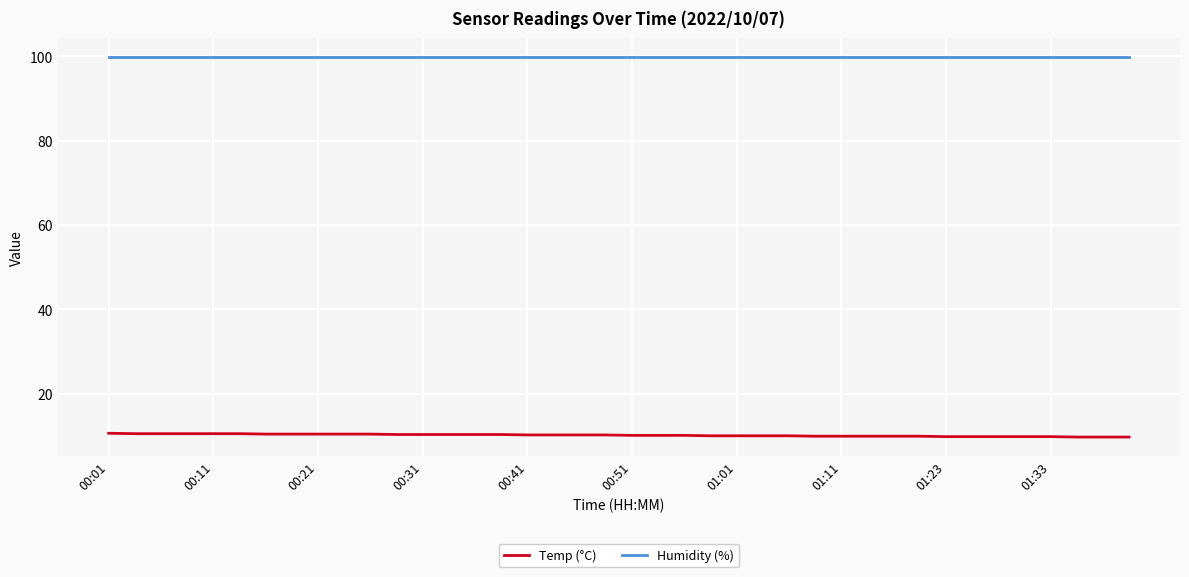

Which series has the largest total across all categories?

Humidity (%)